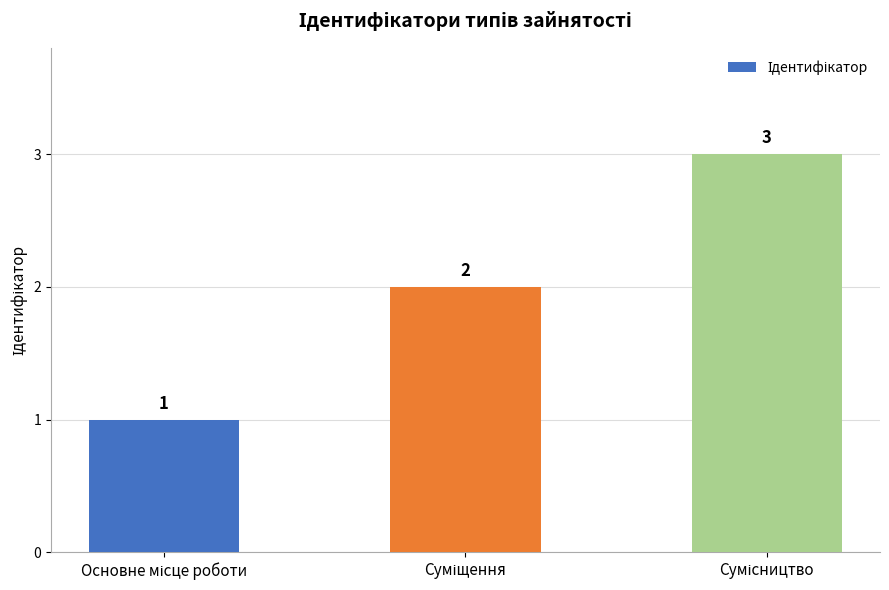

Count the values in the range 1 to 3.

3